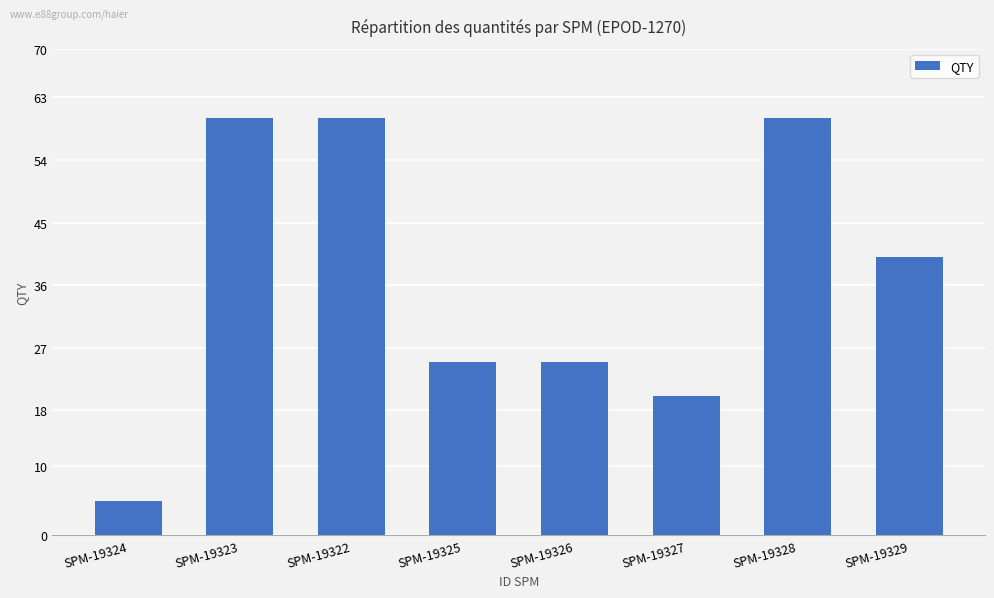

What is the label of the 2nd bar from the right?

SPM-19328